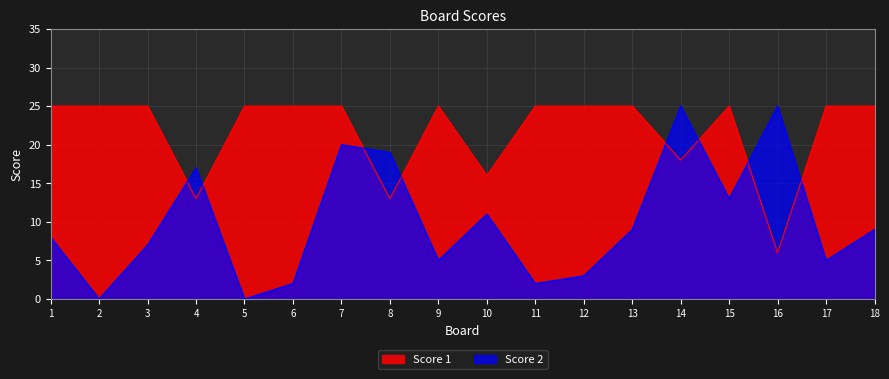

What value does the Score 1 series have at 10?

16